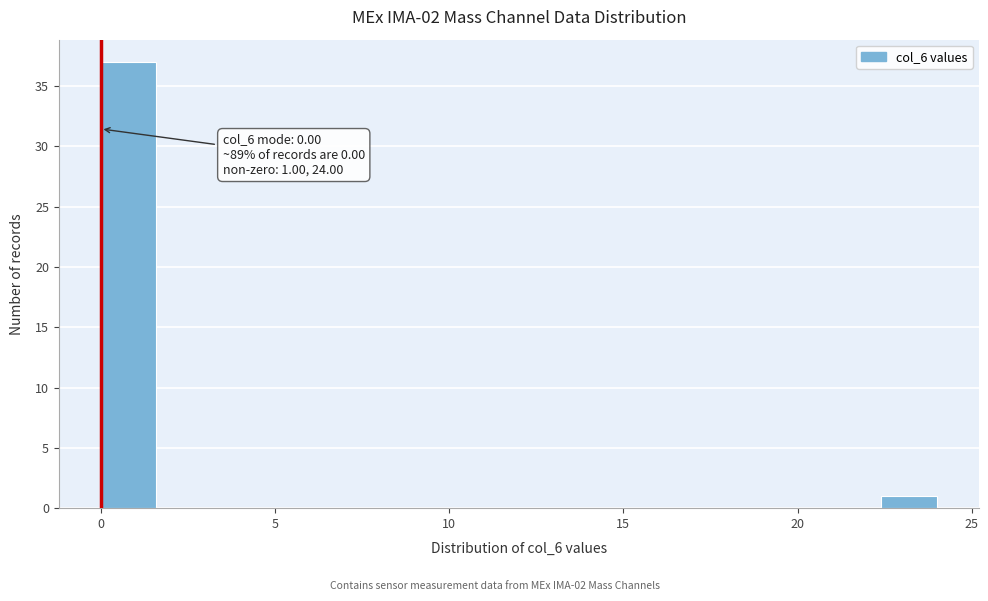

Around what value on the x-axis is the tallest bar? Give the approximate position of its centre, as read against the axis.

1.0